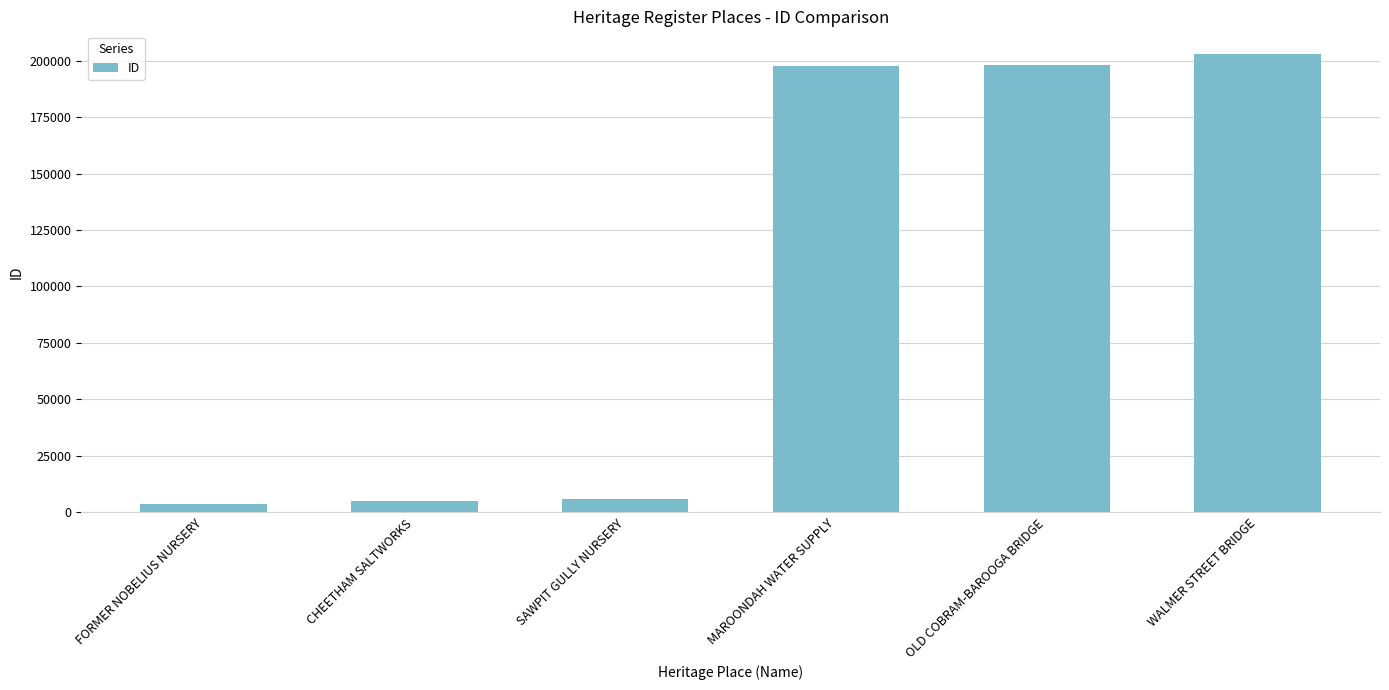

True or false: the data shows 202835 at WALMER STREET BRIDGE.

True